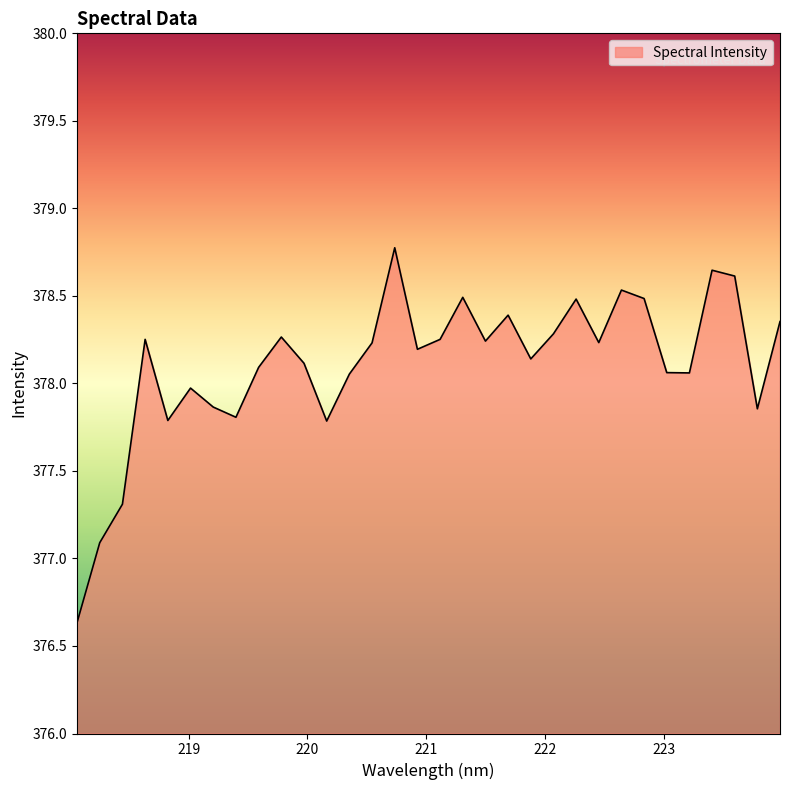

What is the minimum value shown in the chart?

376.6